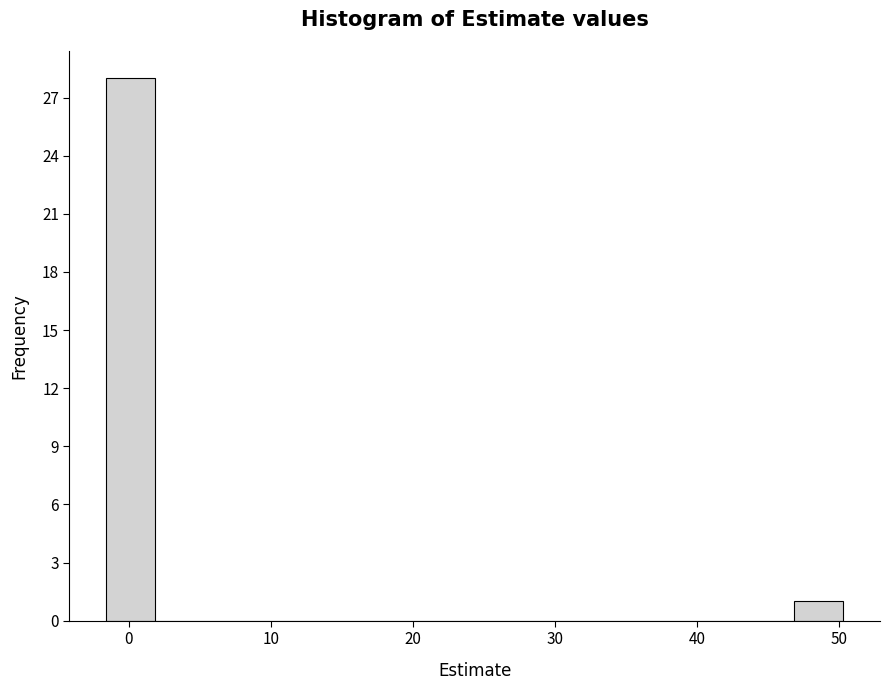

Read against the x-axis, roughly where is the centre of the tallest bar?

0